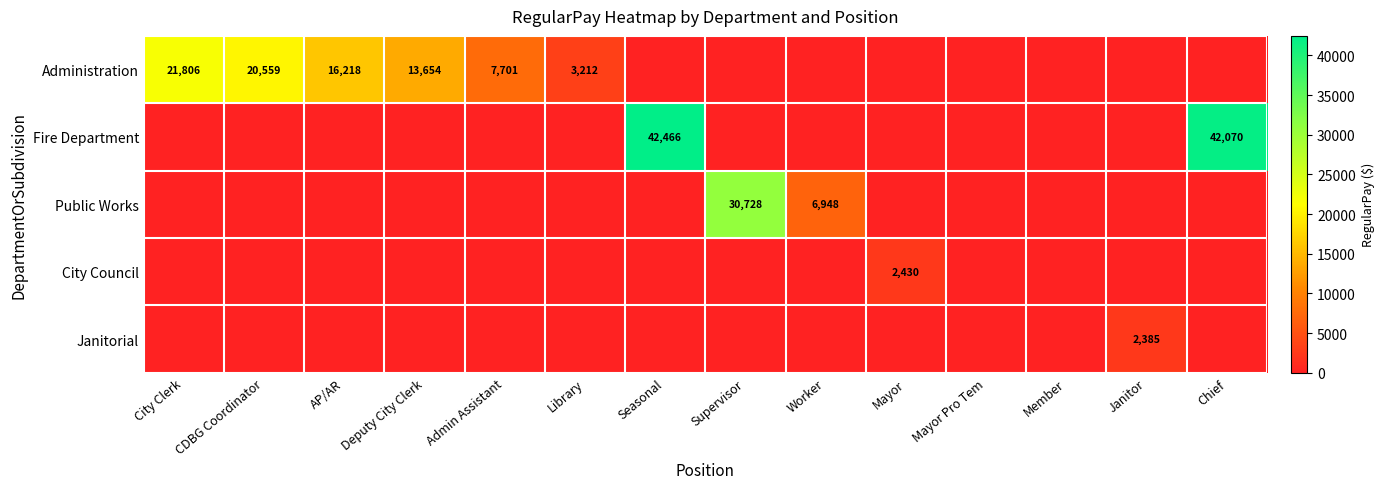

At which category does the chart reach its minimum across all series?

Seasonal